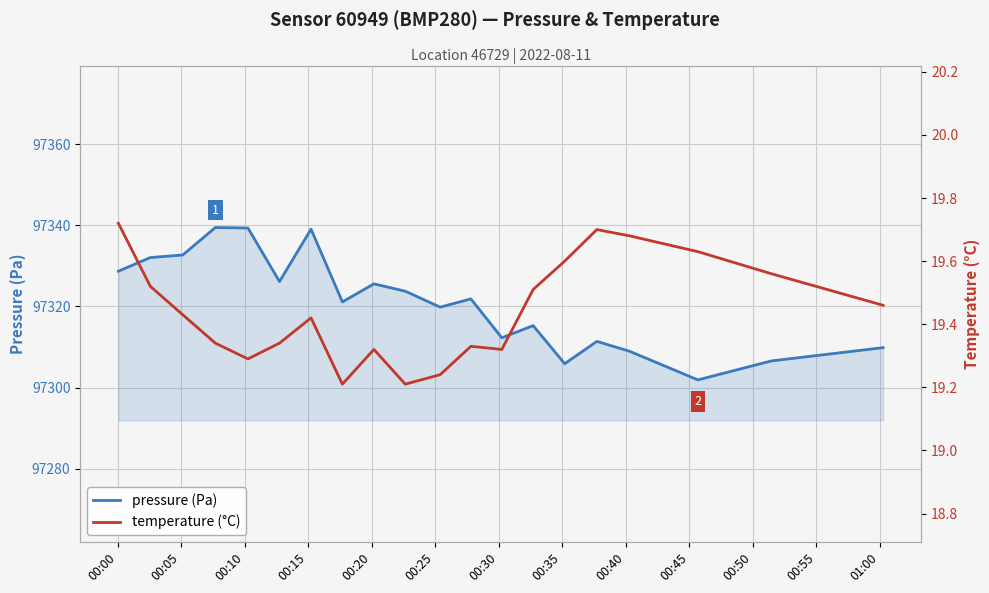

What is the lowest value of the pressure (Pa) series?

97301.9